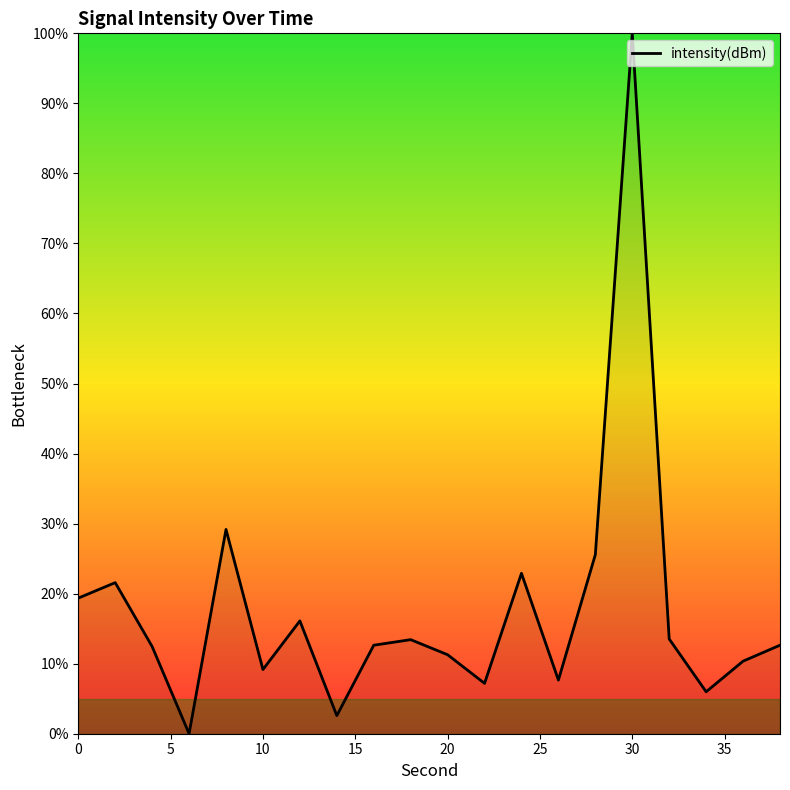

What is the maximum value shown in the chart?

100.0